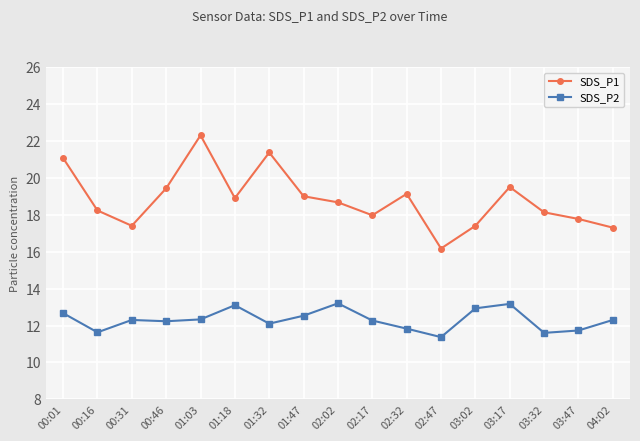

How many interior local valleys does the SDS_P1 series have?

4